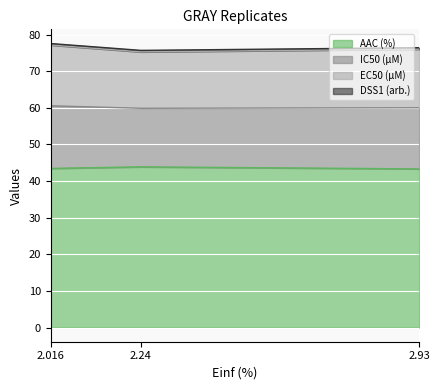

The EC50 (µM) series shows 19.8 at 2.24. True or false?

False